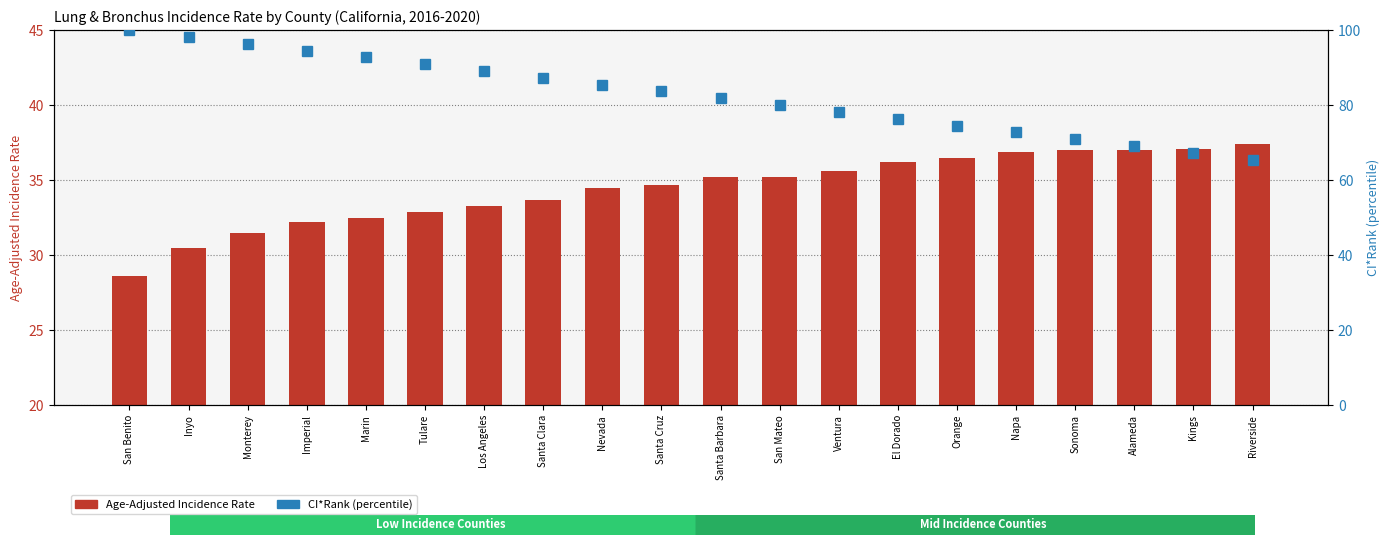

Between Inyo and Santa Cruz, which is larger?

Santa Cruz